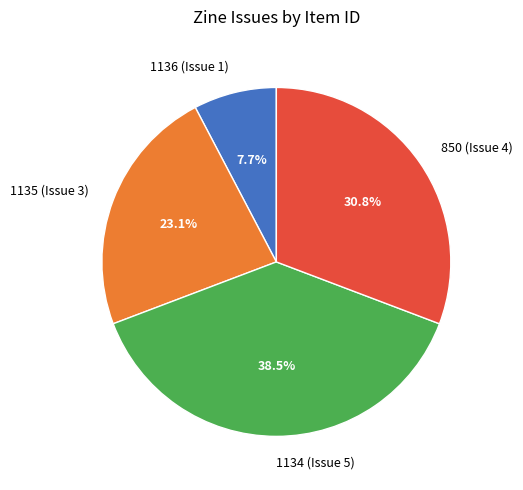

To the nearest percent, what is the average slice percentage?

25%